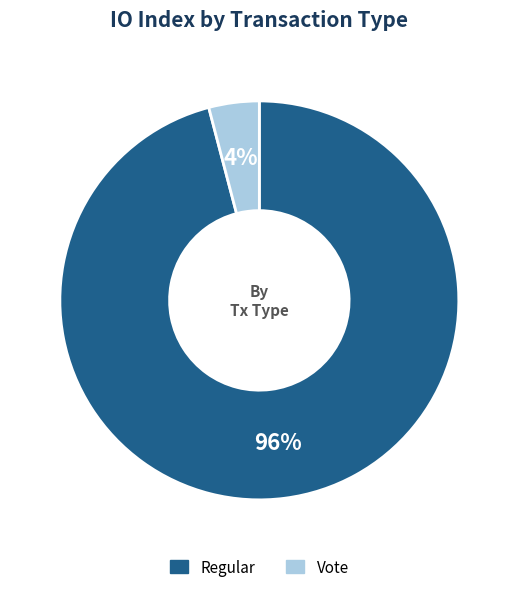

Is there a majority slice in this chart?

Yes